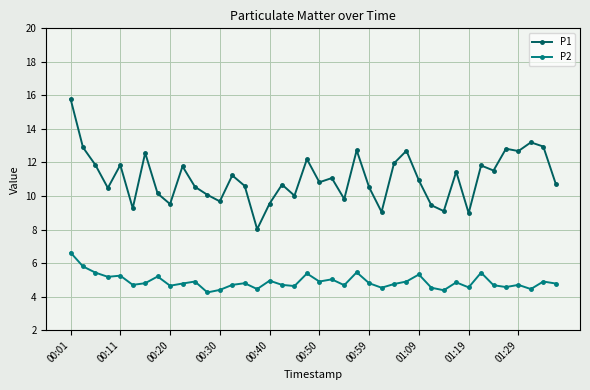

True or false: P1 has more than 0 interior local peaks.

True